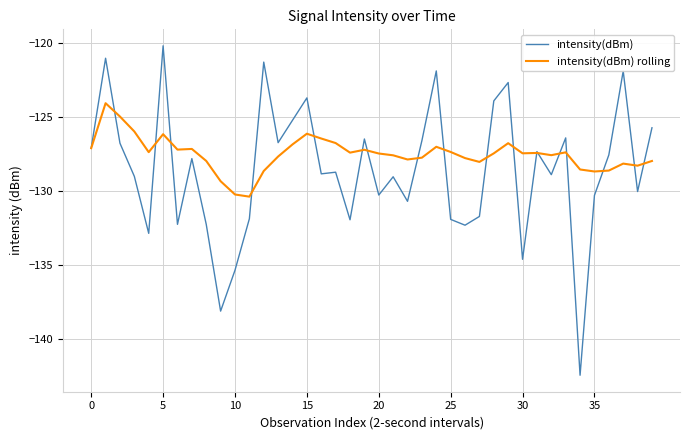

What is the lowest value of the intensity(dBm) rolling series?

-130.4